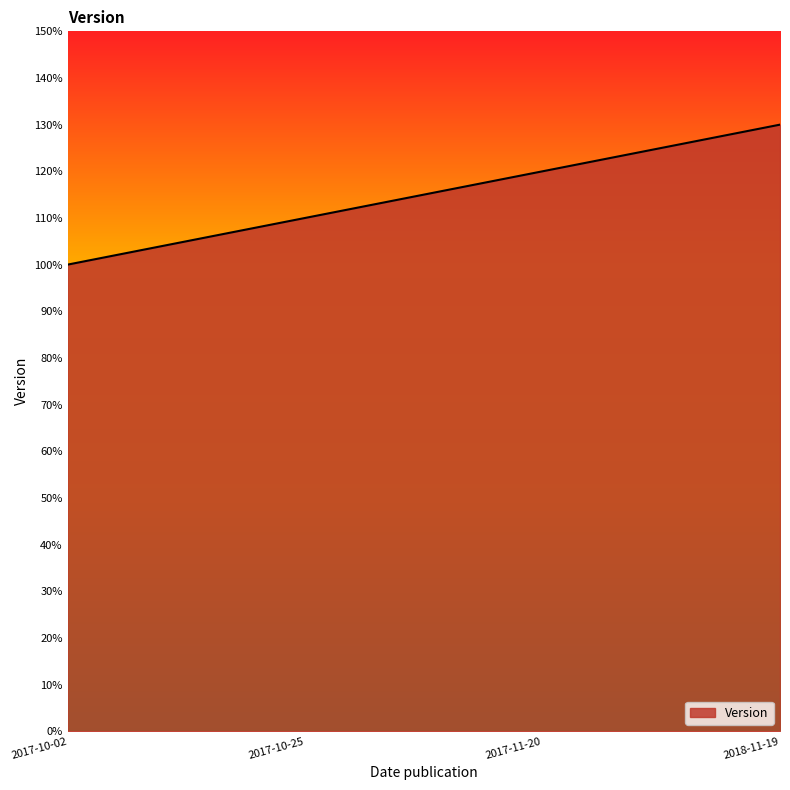

At which category does the chart reach its peak across all series?

2018-11-19